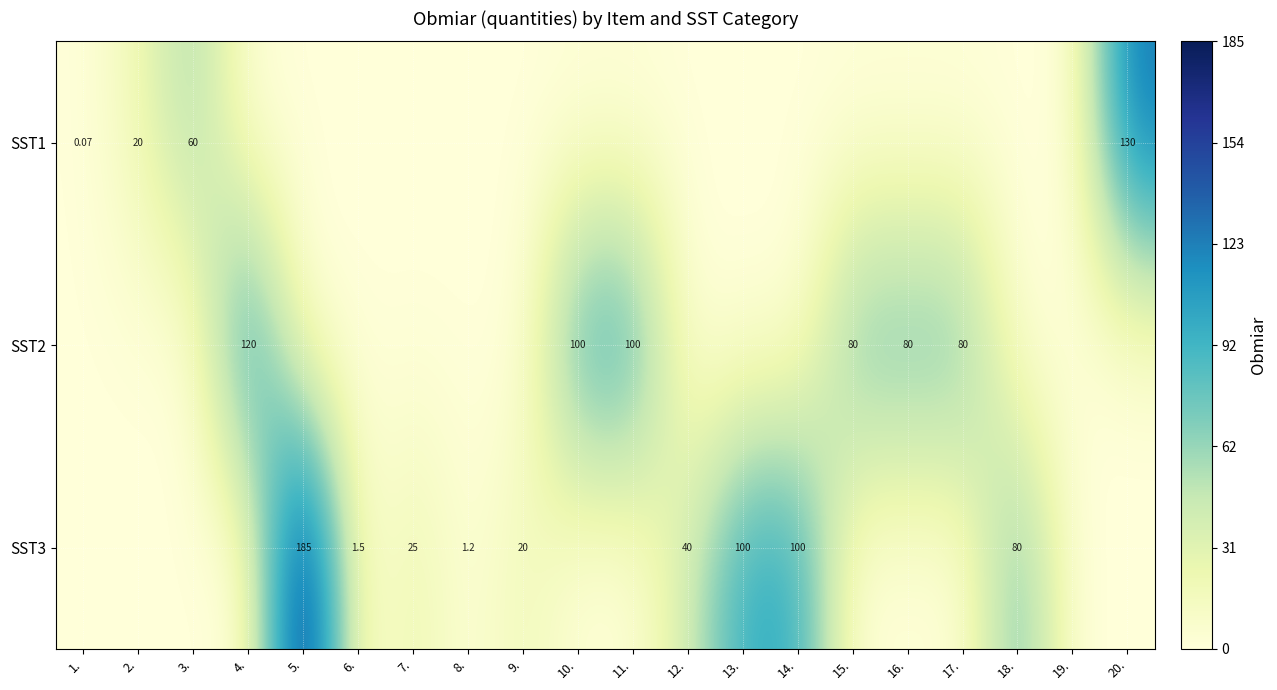

What is the difference between the SST2 values at 11. and 3.?

100.0